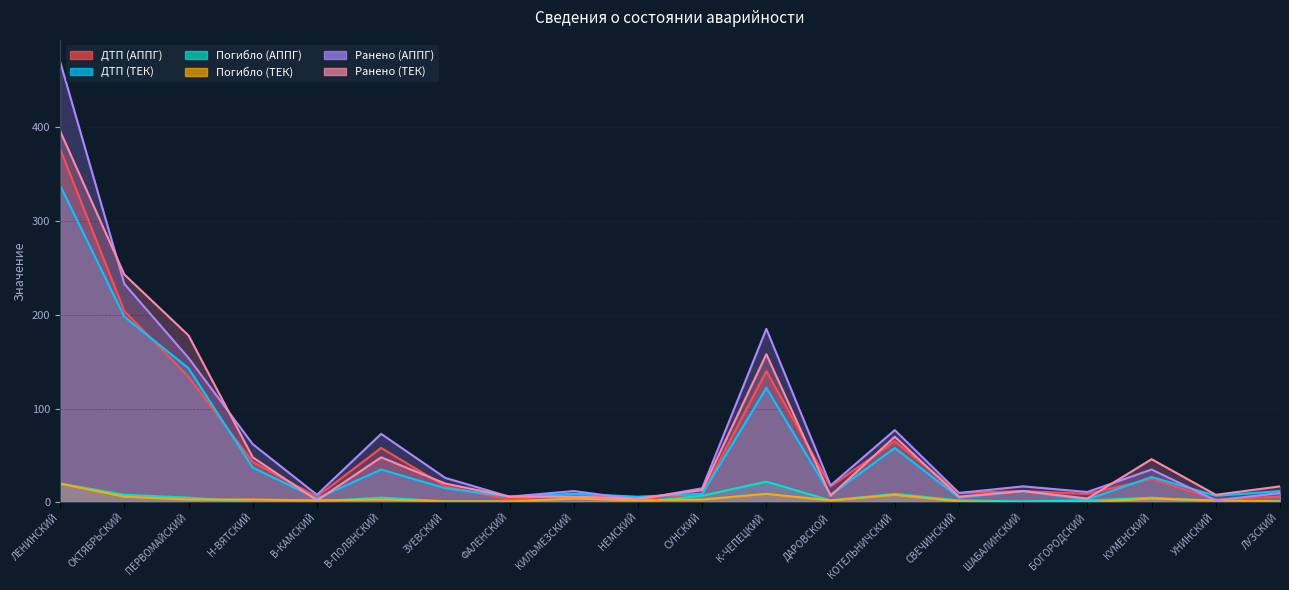

What is the maximum value shown in the chart?

470